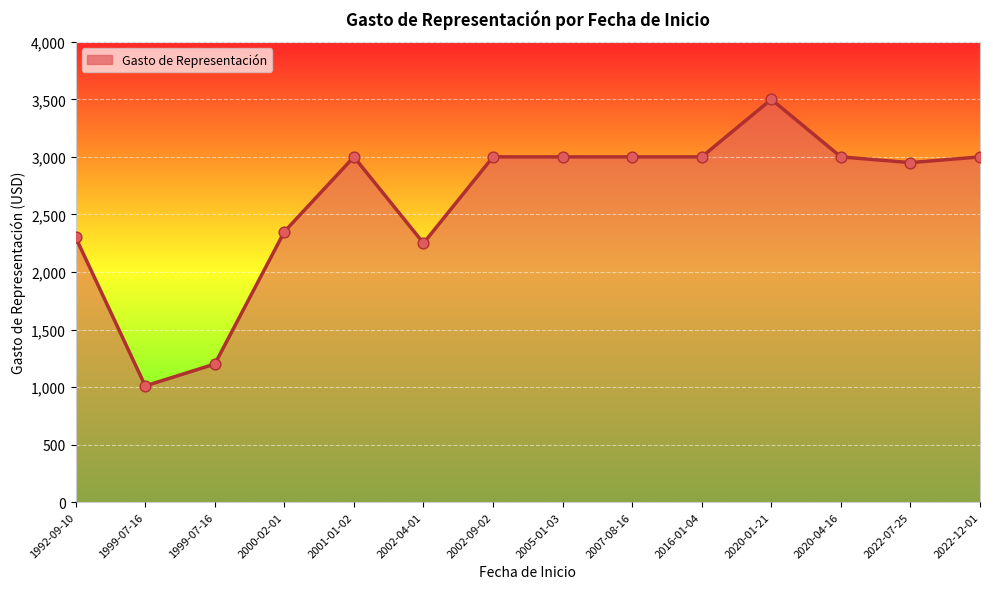

Is this an area chart (filled region under the line)?

Yes